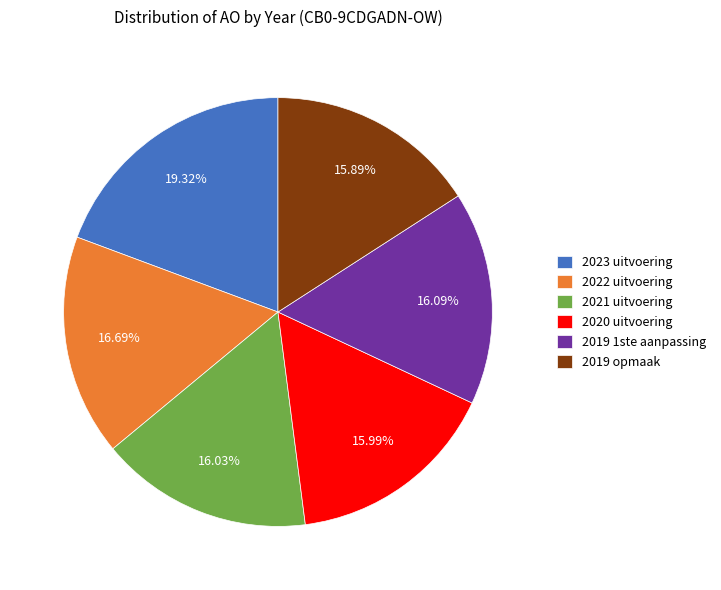

What percentage is the 2019 opmaak slice, to the nearest percent?

16%